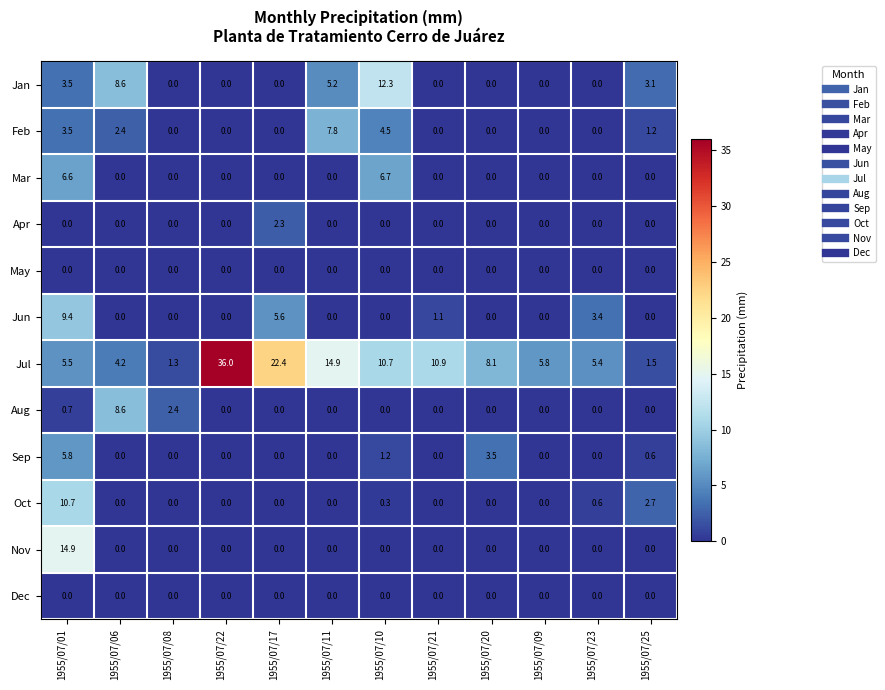

The Mar series shows -2.0 at 1955/07/25. True or false?

False